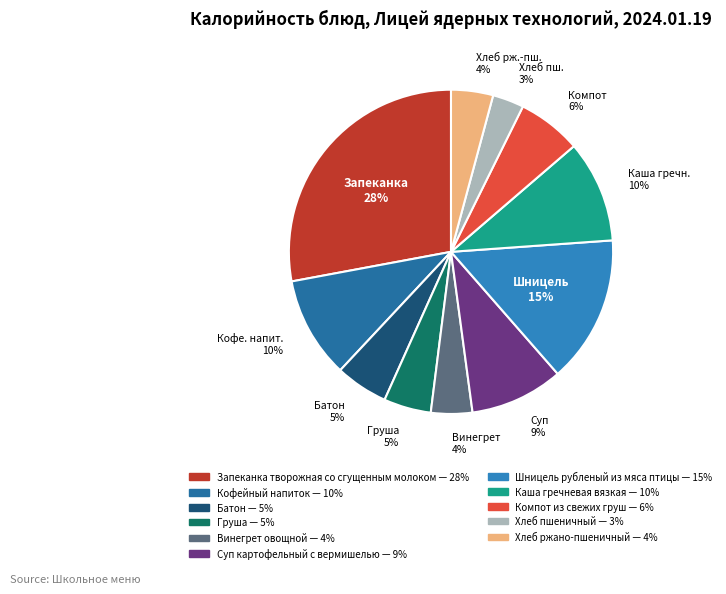

Count the number of slices in the pie.

11